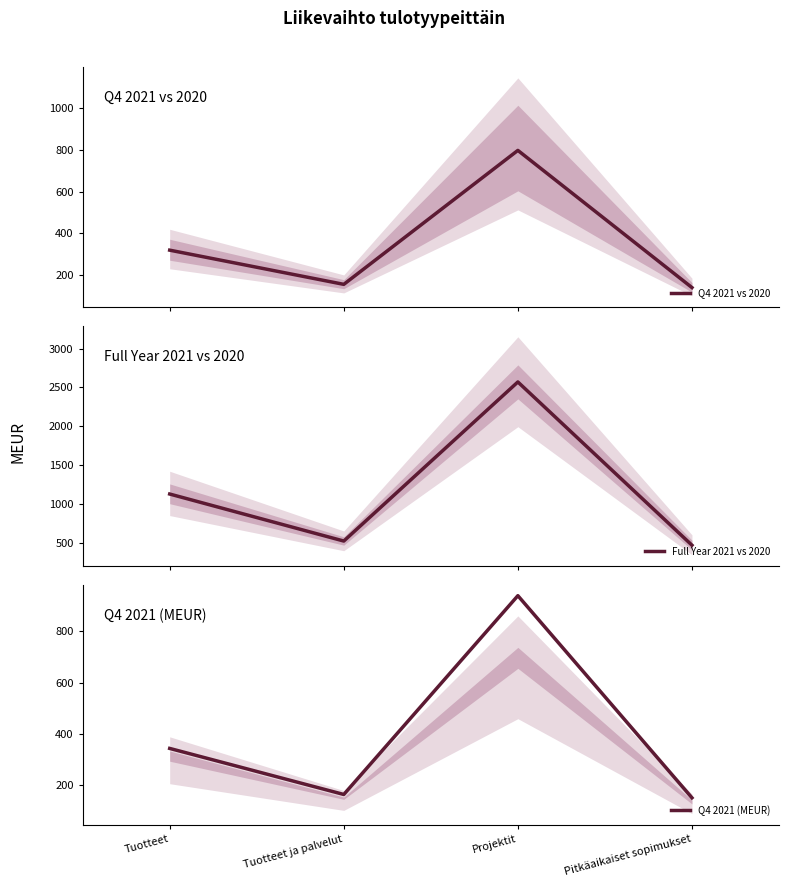

True or false: Q4 2021 (MEUR) and Q4 2021 vs 2020 intersect in this chart.

False